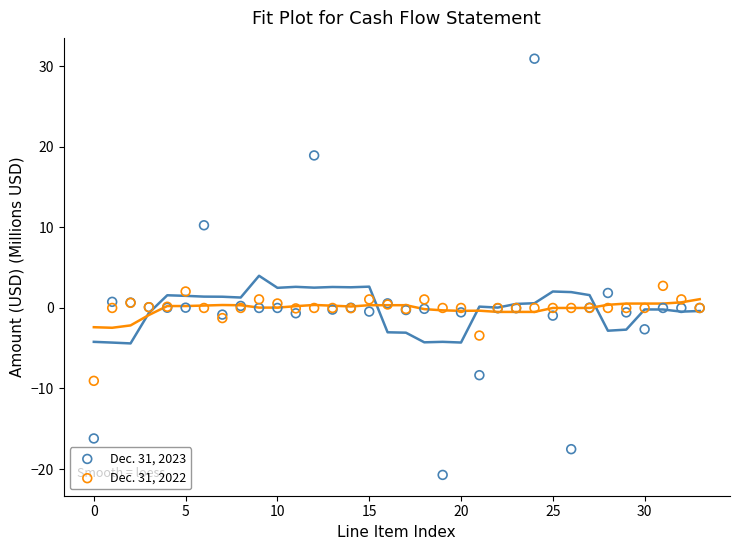

Across all series, what Y value is closest to 5?

2.7